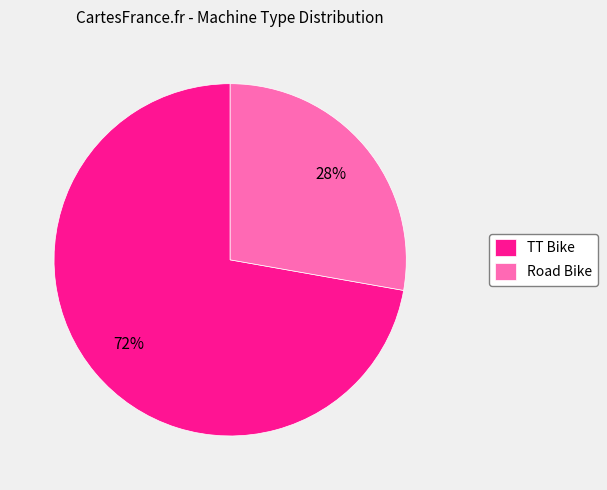

How many slices are in this pie chart?

2